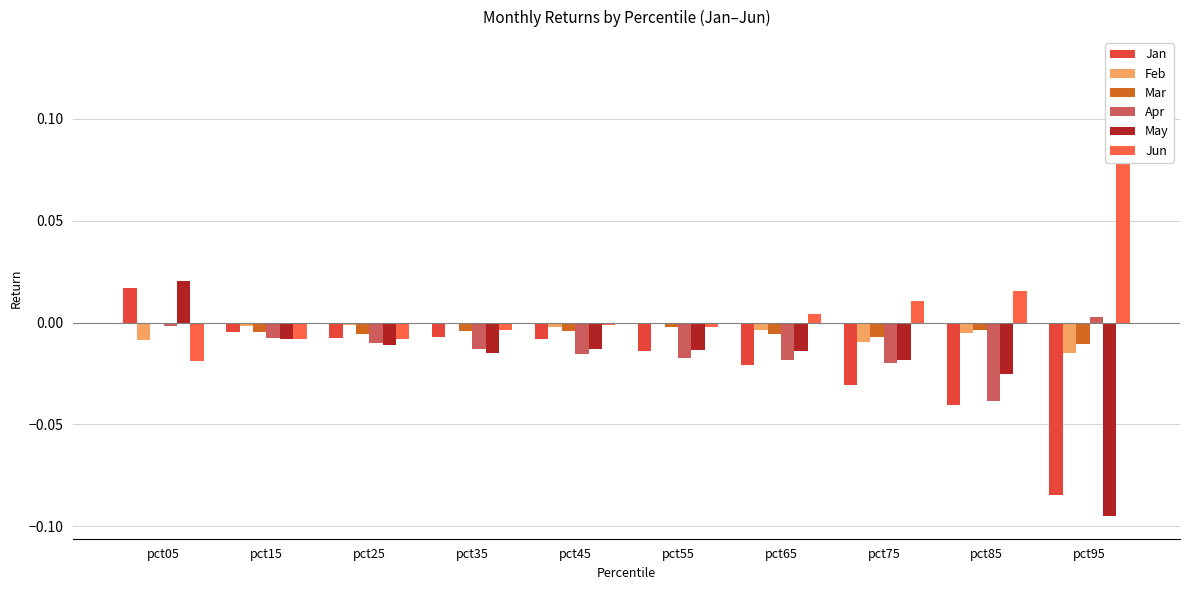

Which series has the widest spread of values?

Jun